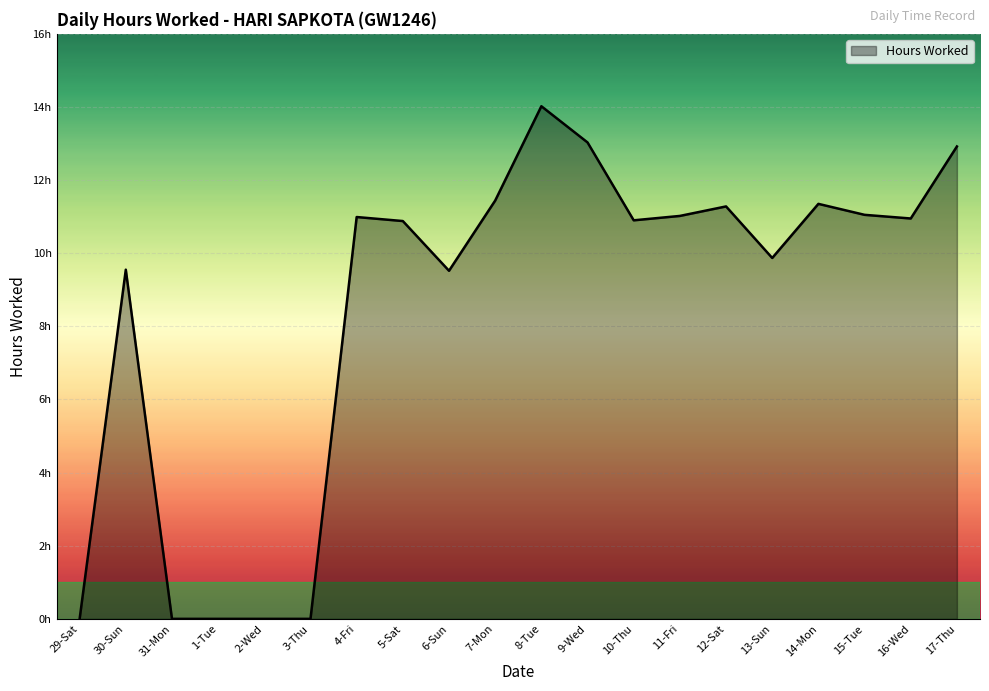

Is it true that the value at 14-Mon is 2.5?

False